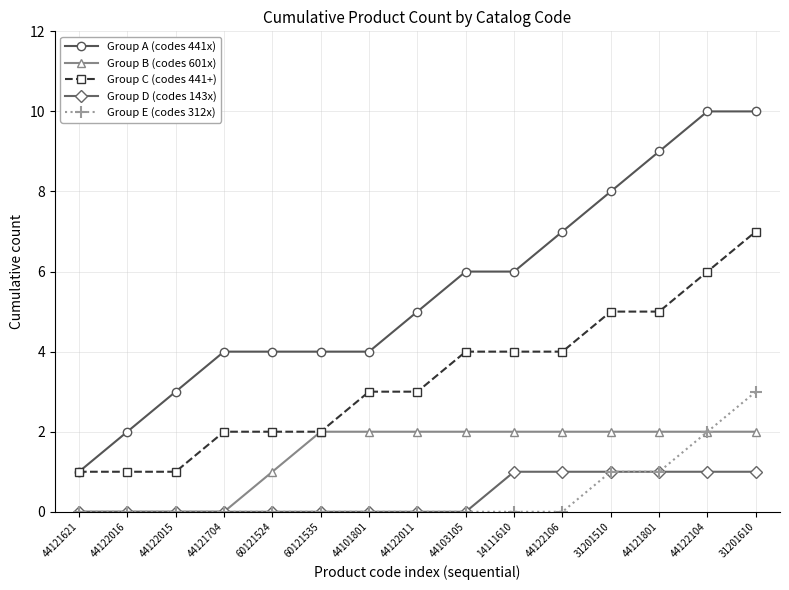

How many data points in Group B (codes 601x) are less than 2?

5